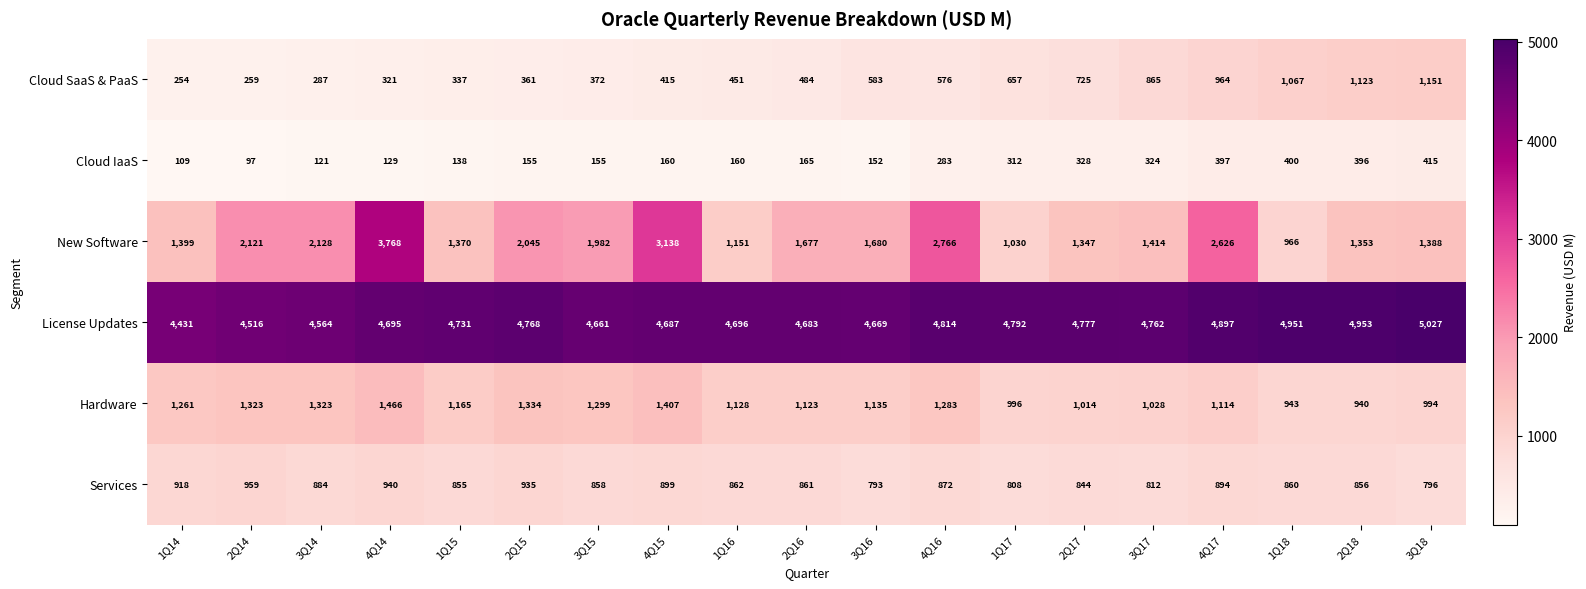

List the series in order of their peak value, lowest first.

Cloud IaaS, Services, Cloud SaaS & PaaS, Hardware, New Software, License Updates